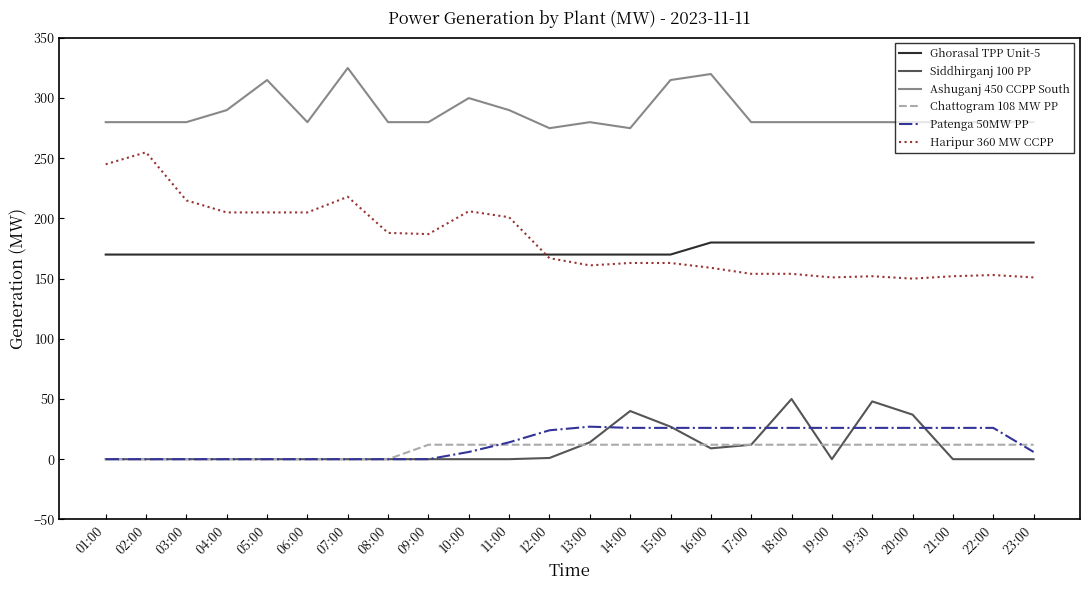

Between 01:00 and 22:00, which series saw the biggest shift?

Haripur 360 MW CCPP